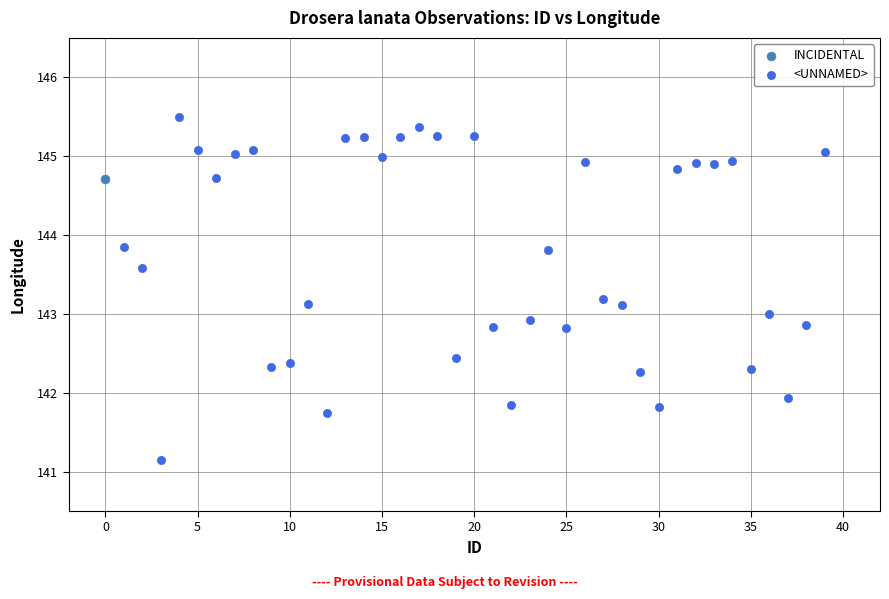

What are all the series names shown in the legend?

INCIDENTAL, <UNNAMED>